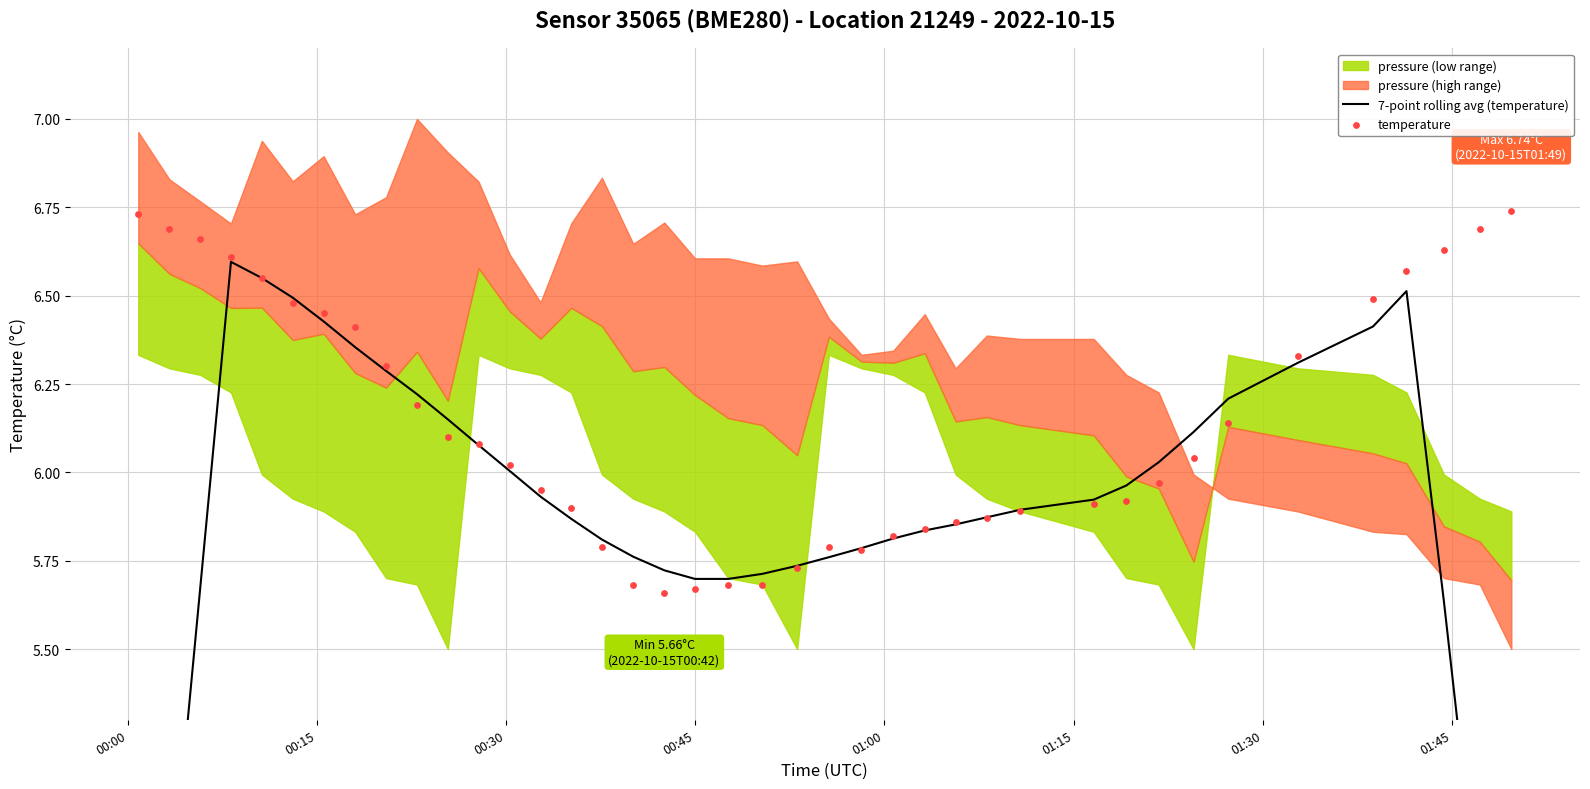

Which series has the largest total across all categories?

temperature